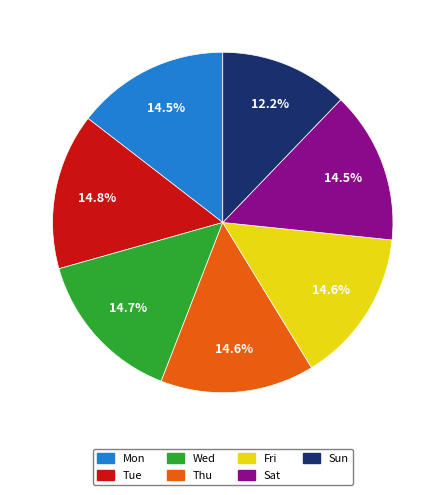

Approximately how many times larger is the value at Sat compared to Sun?

1.2